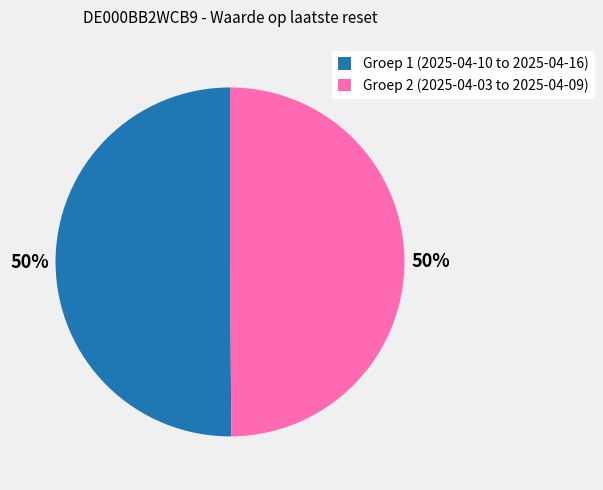

Approximately how many times larger is the value at Groep 1 (2025-04-10 to 2025-04-16) compared to Groep 2 (2025-04-03 to 2025-04-09)?

1.0